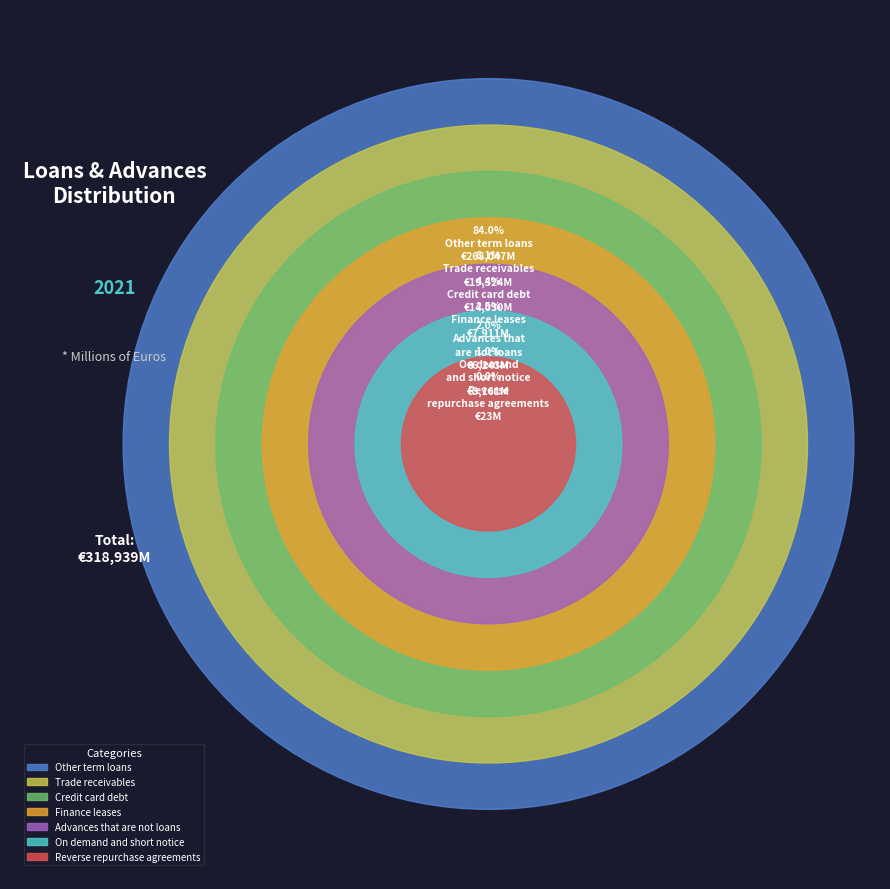

Which slice is the largest?

Other term loans